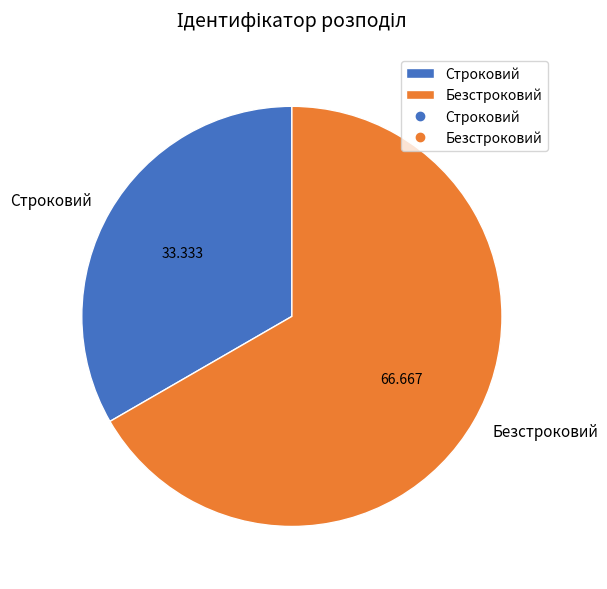

Rank the categories by value from highest to lowest.

Безстроковий, Строковий